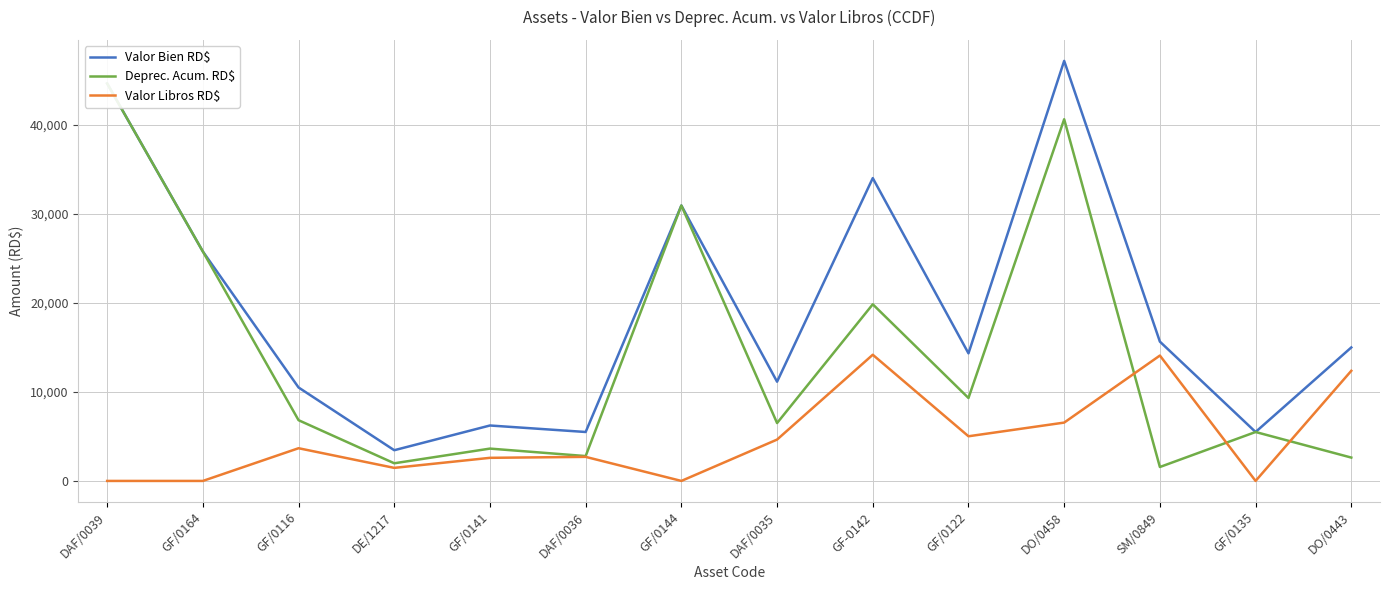

Between GF/0144 and DO/0443, which series saw the biggest shift?

Deprec. Acum. RD$